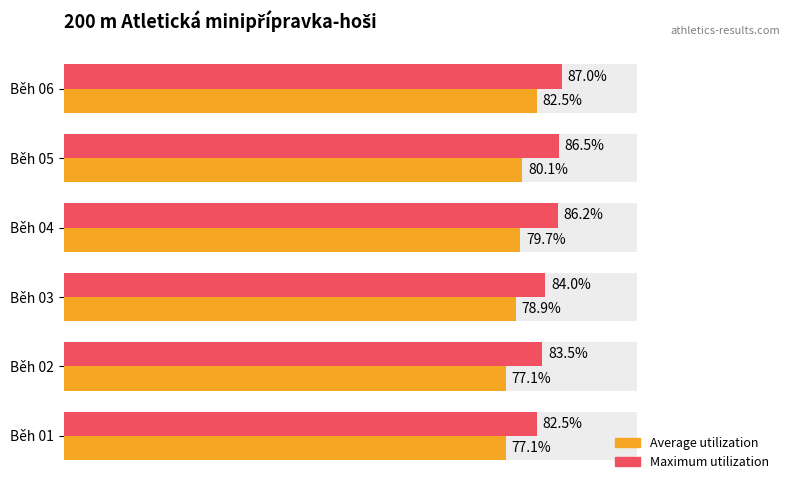

Between Běh 05 and Běh 06, which series saw the biggest shift?

Average utilization